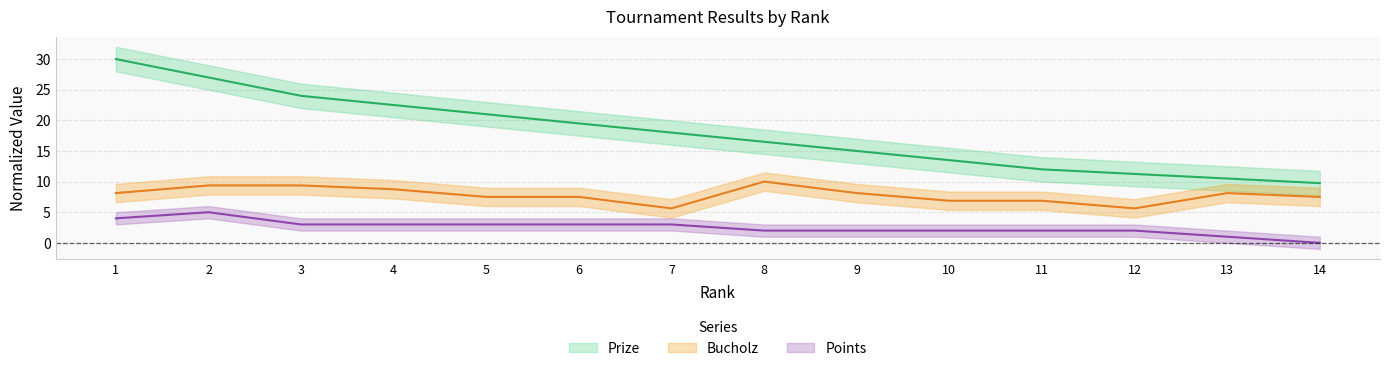

Rank the series by their average value, from lowest to highest.

Points, Bucholz, Prize